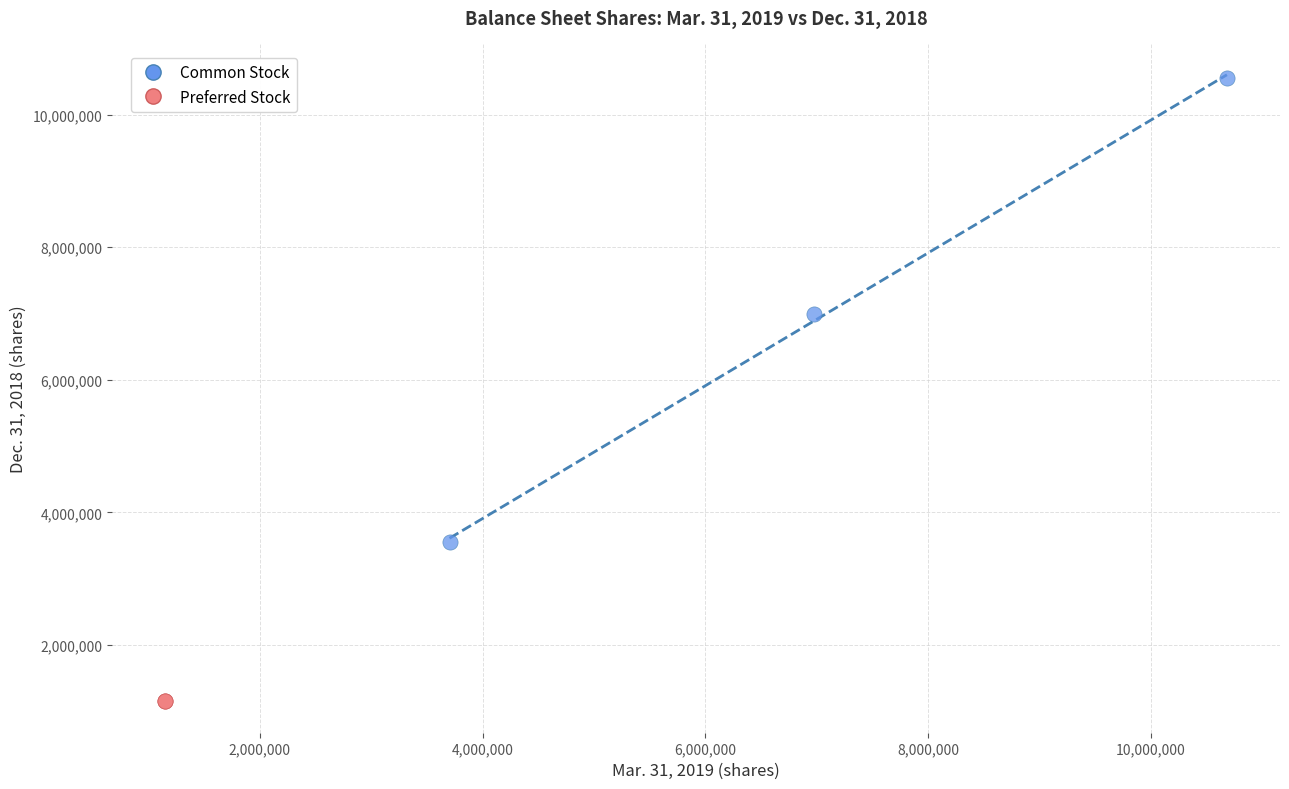

Which series contains the lowest Y value?

Preferred Stock